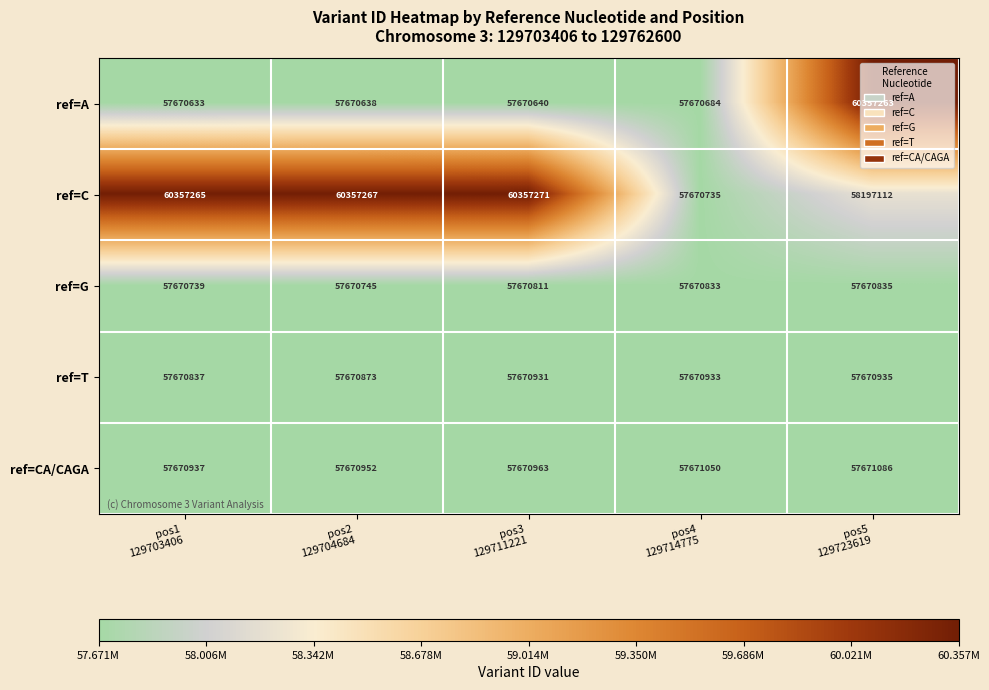

What is the difference between the maximum and second lowest values in the ref=C series?

2160159